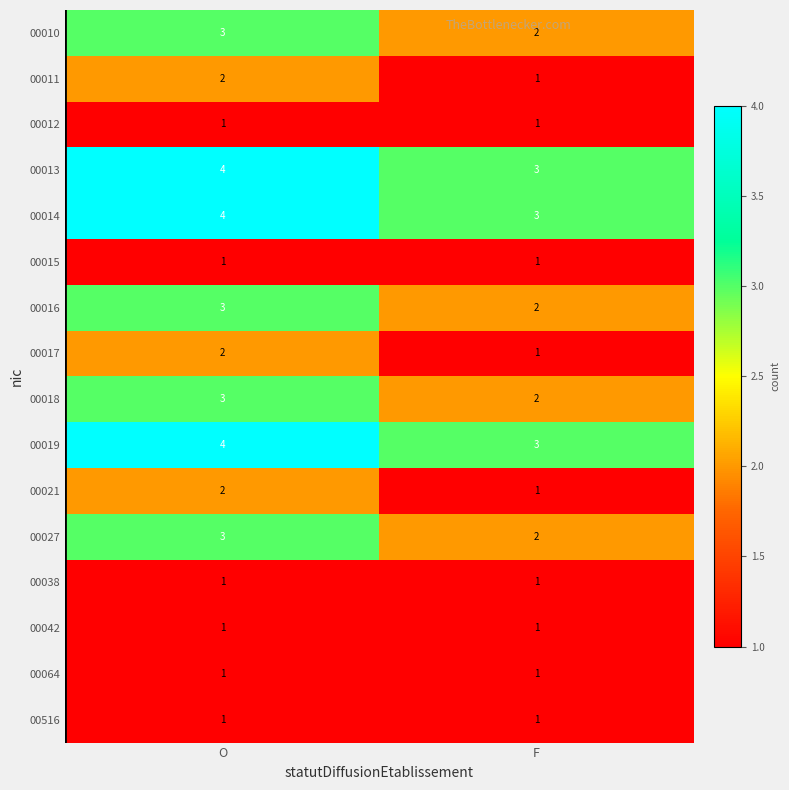

True or false: 00010 has a value of 2 at F.

True